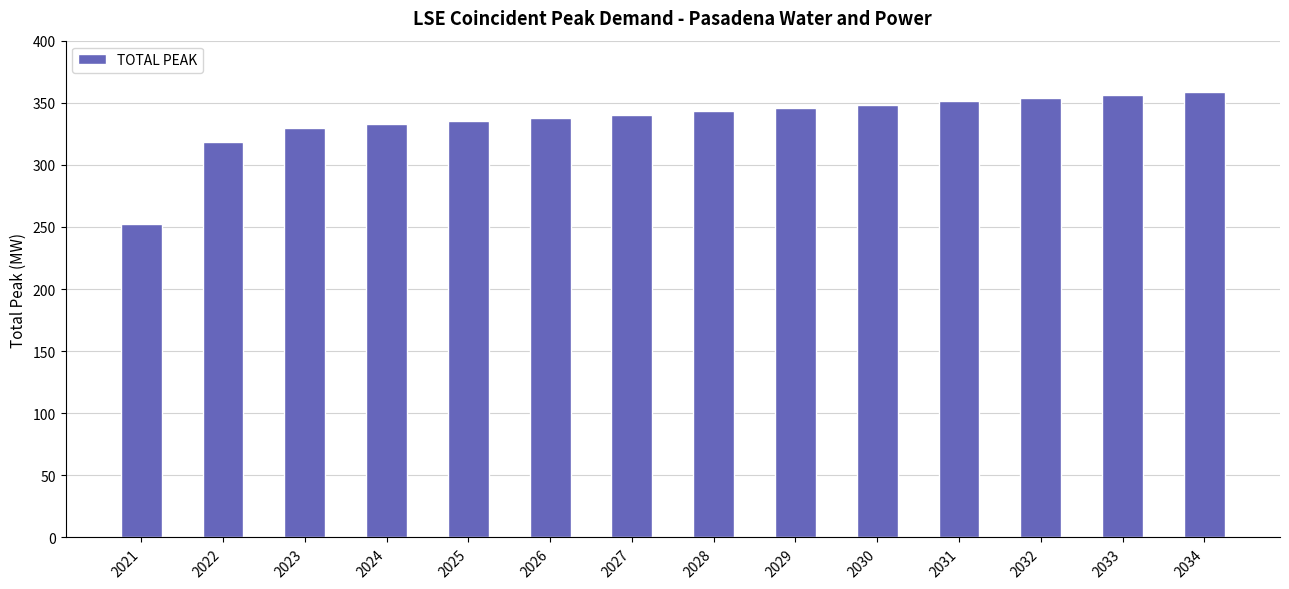

At which label does the data first exceed 343?

2028